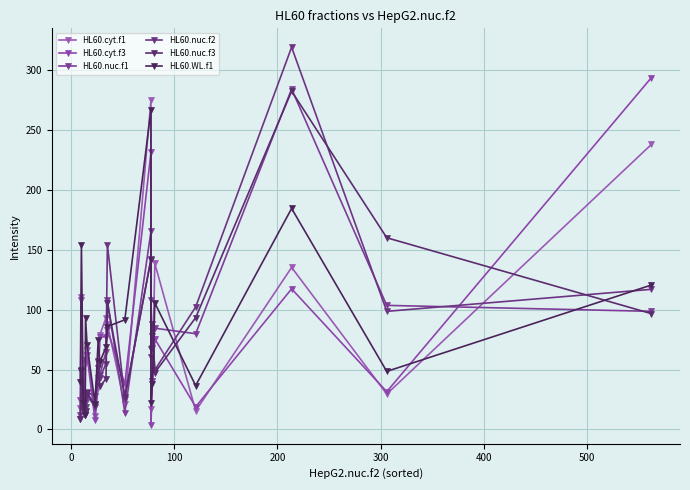

How many lines are shown in the chart?

6